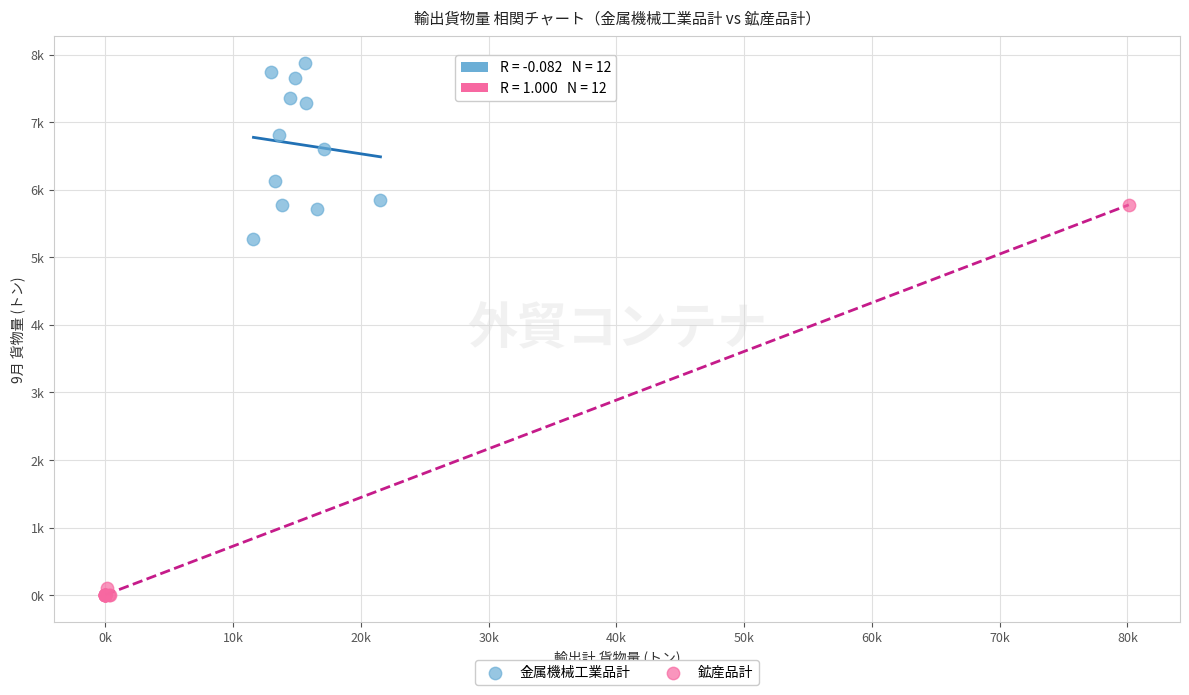

Which series reaches the maximum Y coordinate?

金属機械工業品計